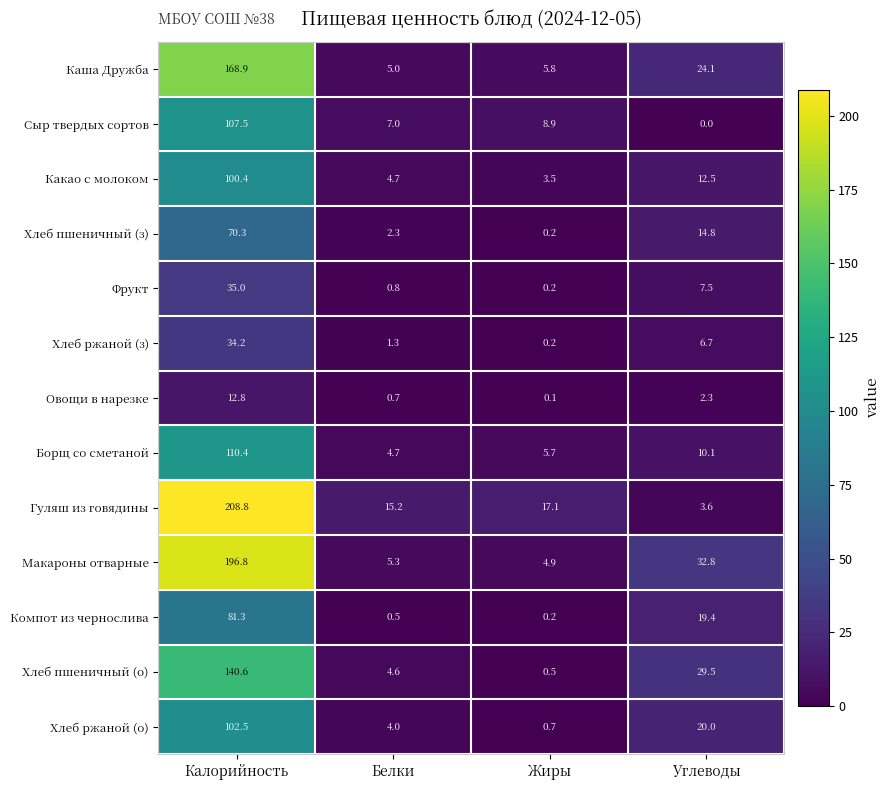

At Углеводы, list the series in order from largest to smallest.

Макароны отварные, Хлеб пшеничный (о), Каша Дружба, Хлеб ржаной (о), Компот из чернослива, Хлеб пшеничный (з), Какао с молоком, Борщ со сметаной, Фрукт, Хлеб ржаной (з), Гуляш из говядины, Овощи в нарезке, Сыр твердых сортов